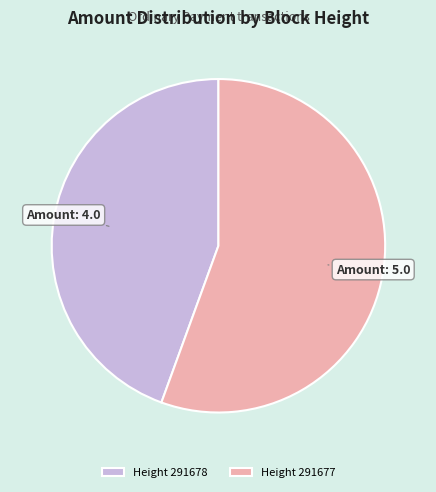

Does Height 291678 account for over 50% of the chart?

No